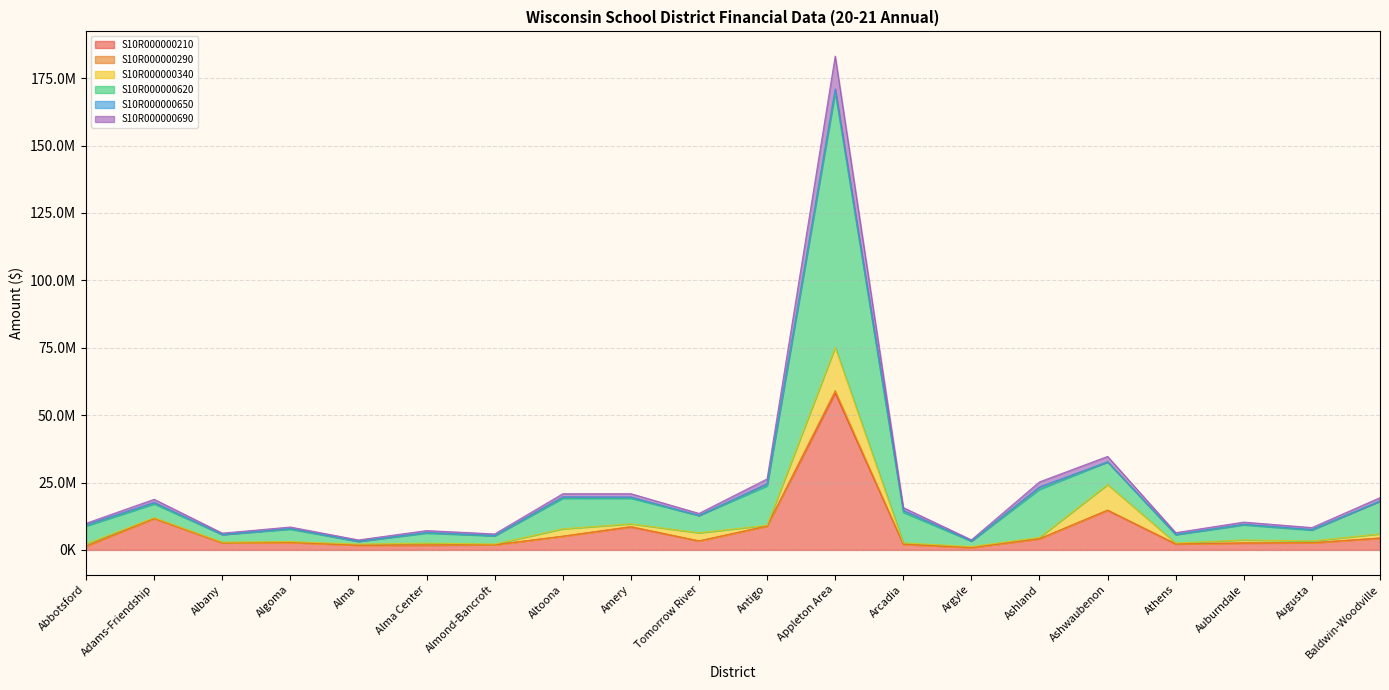

Does the chart have visible grid lines?

Yes